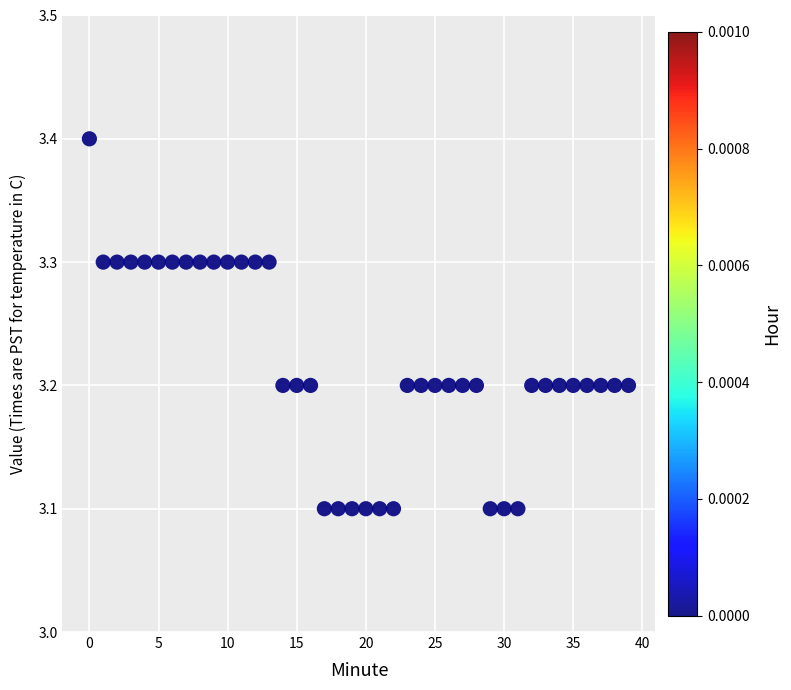

What is the range of Y values (max minus min)?

0.3